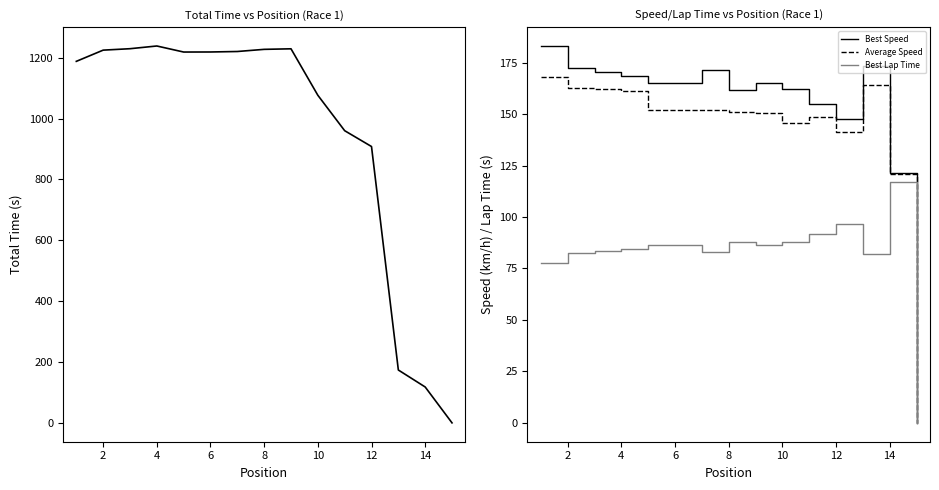

Which category has the highest value in the Best Lap Time series?

14